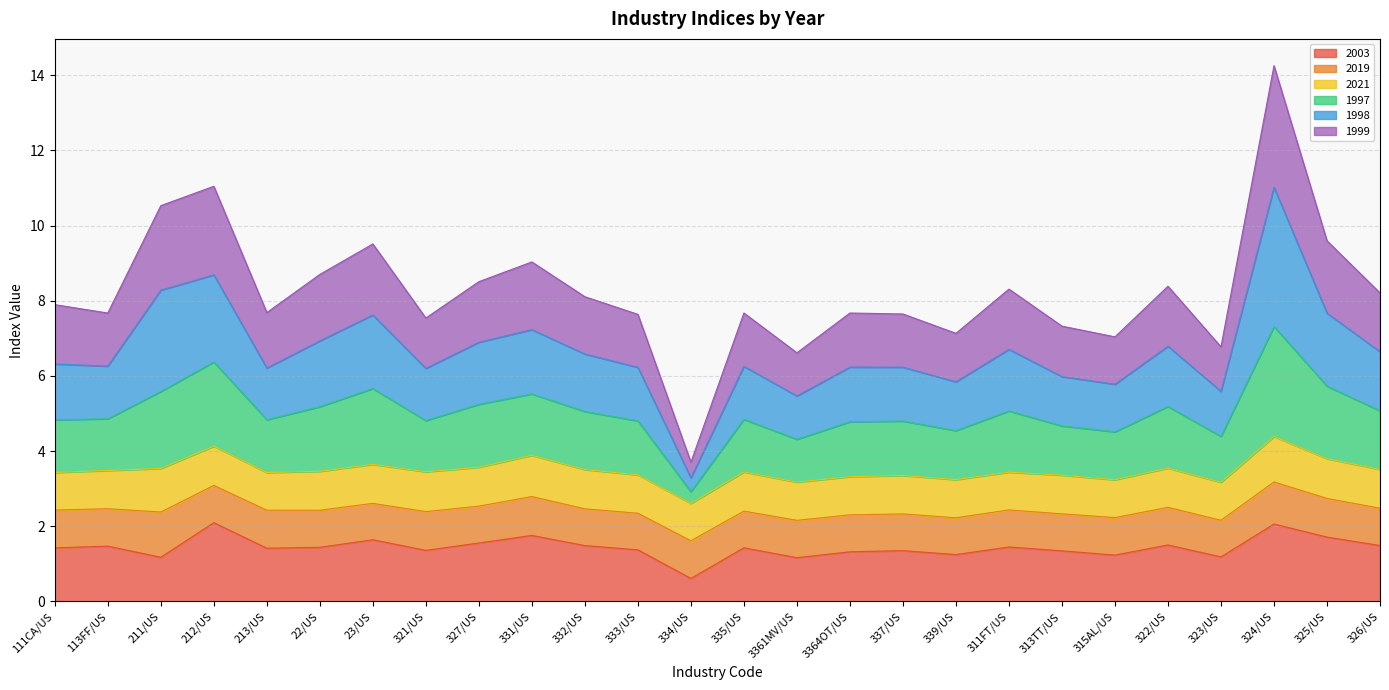

At how many categories does at least one series exceed 12?

1